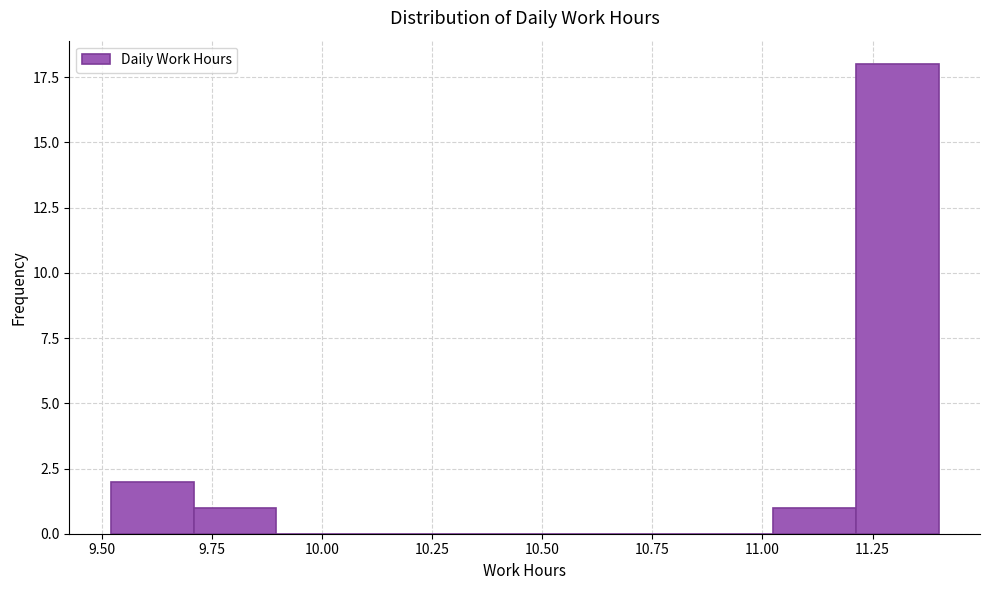

Read against the x-axis, roughly where is the centre of the tallest bar?

11.30